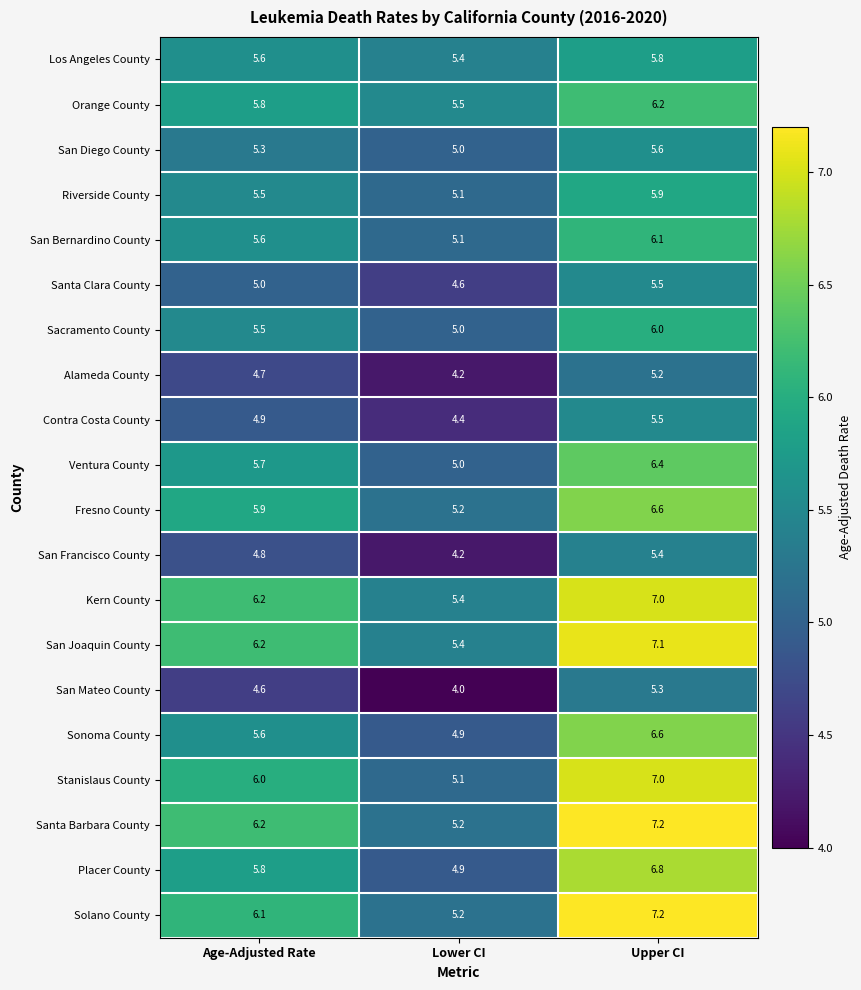

At which category is the sum across all series the highest?

Upper CI